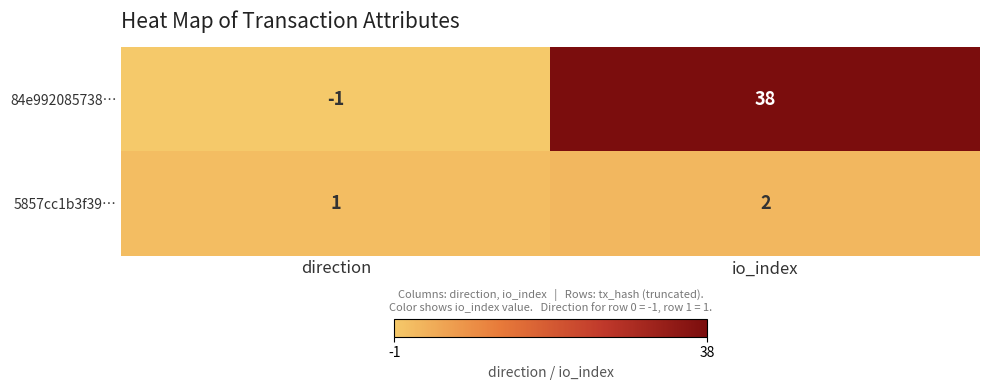

Is it true that 5857cc1b3f39… equals 1 at direction?

True